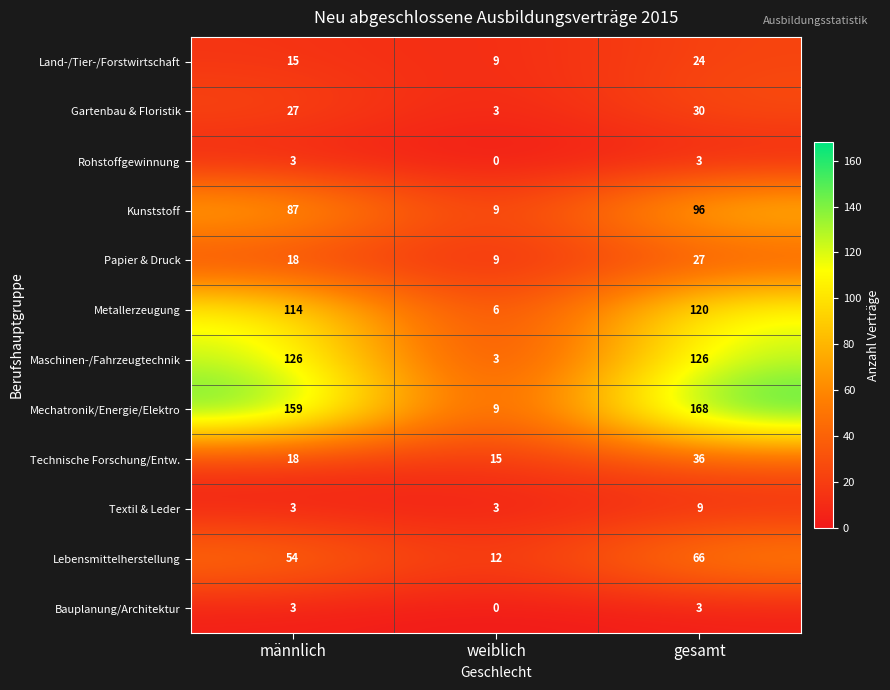

Which series changed the most between männlich and gesamt?

Technische Forschung/Entw.